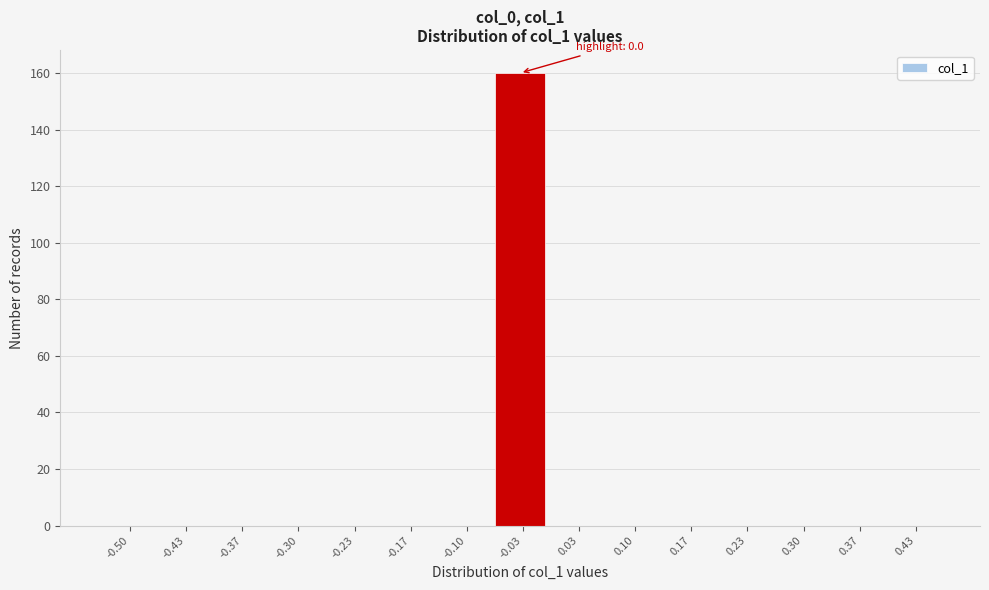

Reading right to left, extract all data points from this chart.

0.43=0	0.37=0	0.30=0	0.23=0	0.17=0	0.10=0	0.03=0	-0.03=160	-0.10=0	-0.17=0	-0.23=0	-0.30=0	-0.37=0	-0.43=0	-0.50=0